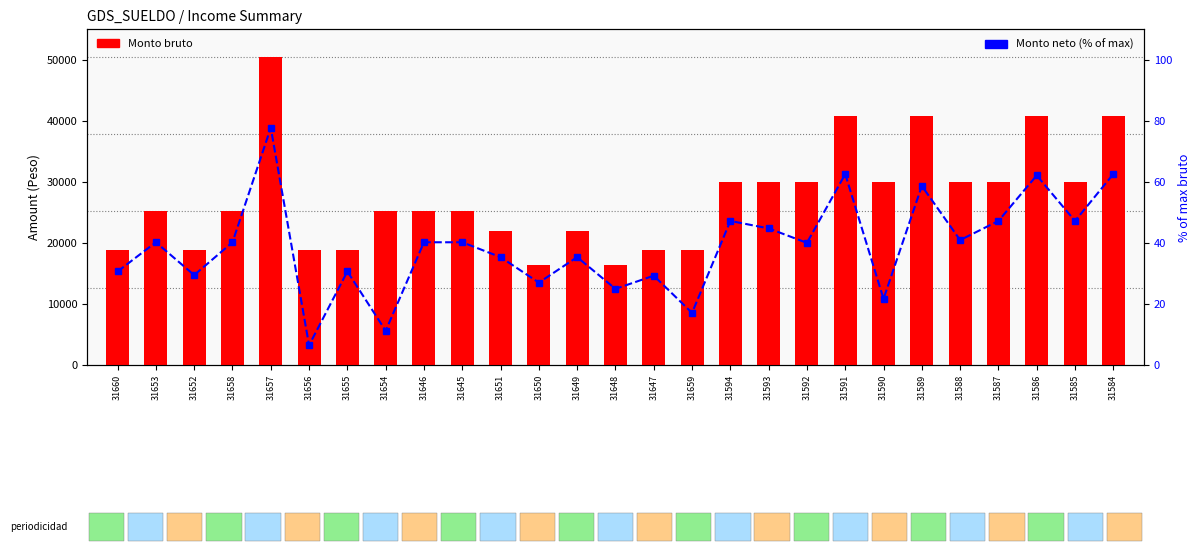

Reading right to left, extract all data points from this chart.

Monto bruto: 40819.5	30004.8	40819.5	30004.8	30004.8	40819.5	30004.8	40819.5	30004.8	30004.8	30004.8	18772.1	18772.1	16323.5	21910.8	16323.5	21910.8	25197.6	25197.6	25197.6	18772.1	18772.1	50395.2	25197.6	18772.1	25197.6	18772.1
Monto neto (% of max bruto): 62.5	47.2	62.1	47.2	40.9	58.6	21.7	62.5	40.0	44.7	47.2	17.1	29.2	24.9	35.3	27.0	35.3	40.2	40.2	11.2	30.6	6.5	77.7	40.2	29.4	40.2	30.6